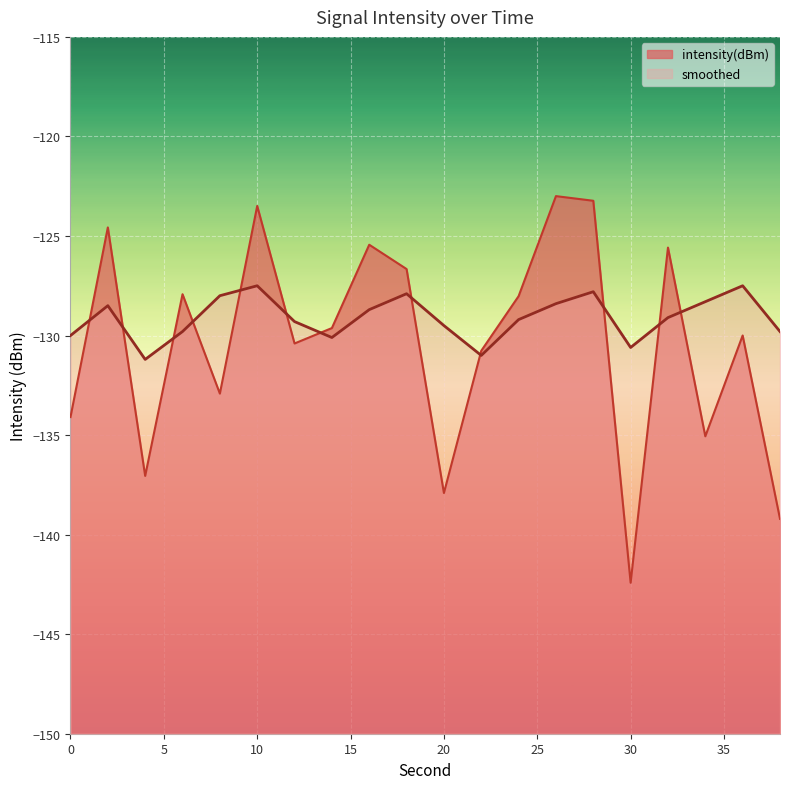

Where is smoothed nearest to the value -129?

32